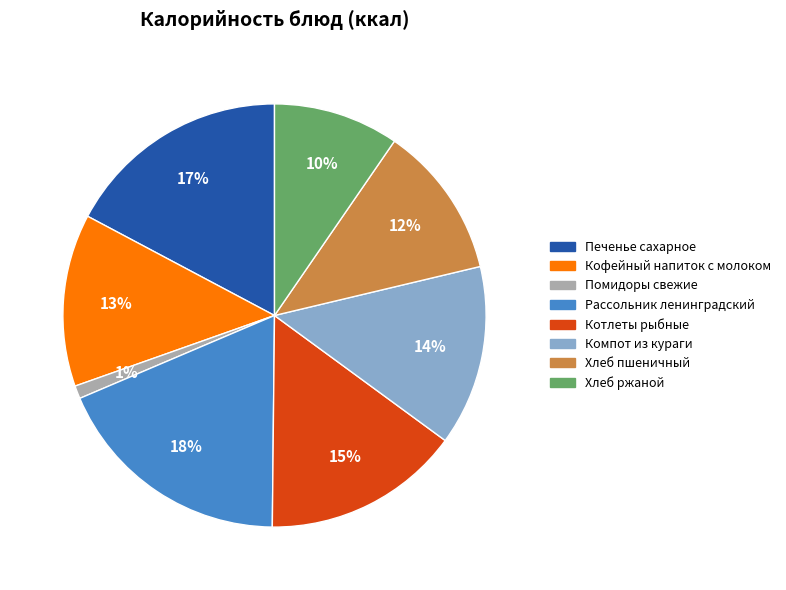

How many slices are in this pie chart?

8